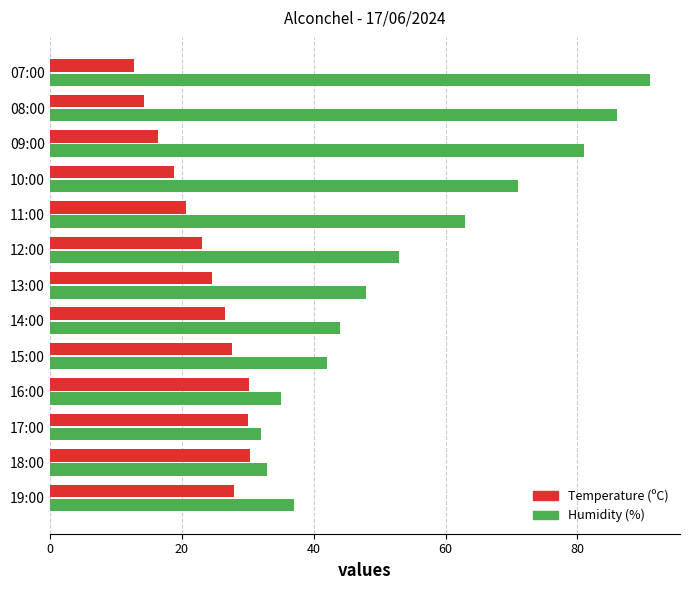

At how many categories does at least one series exceed 73?

3